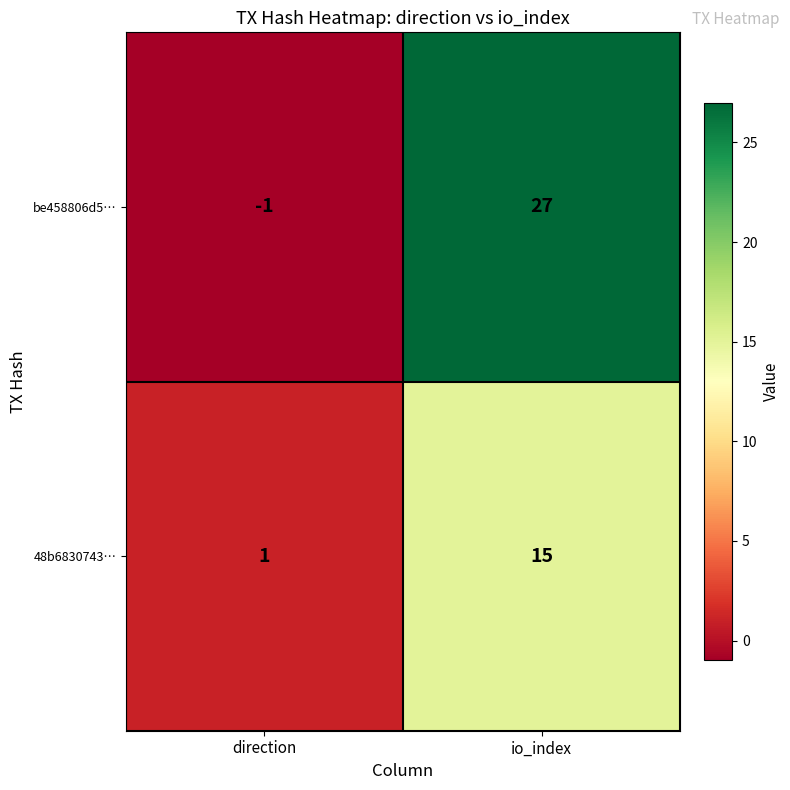

List the series in order of their overall mean, highest first.

be458806d5…, 48b6830743…